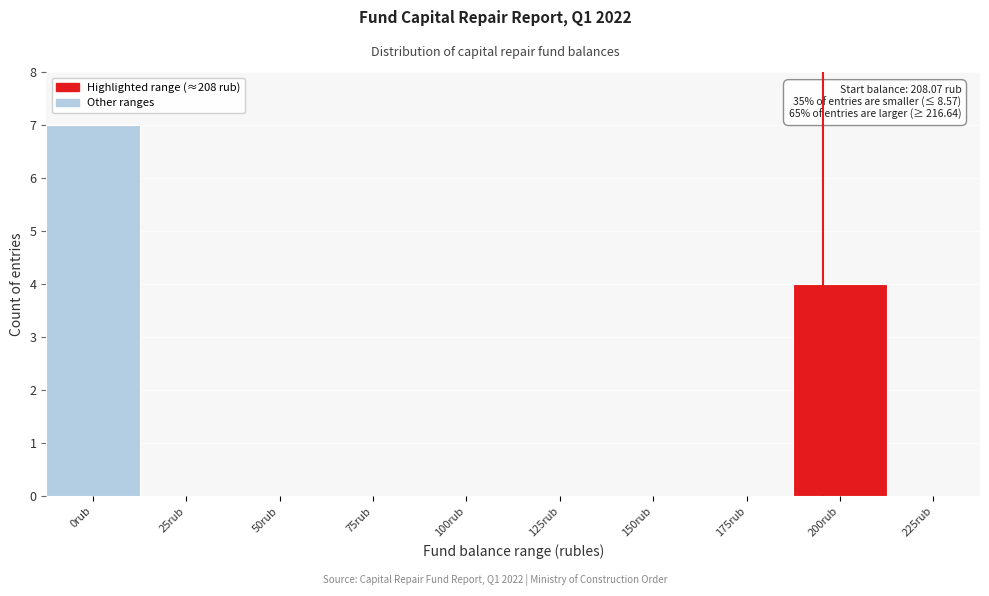

Reading left to right, list all the values displayed in this chart.

0rub=7	25rub=0	50rub=0	75rub=0	100rub=0	125rub=0	150rub=0	175rub=0	200rub=4	225rub=0